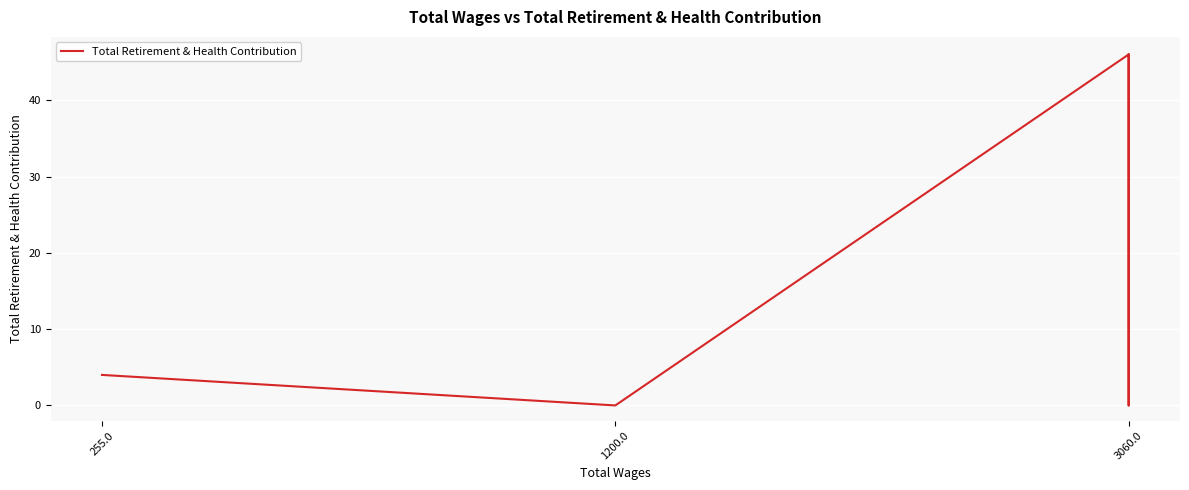

How many points are lower than both their immediate neighbors (excluding endpoints)?

1